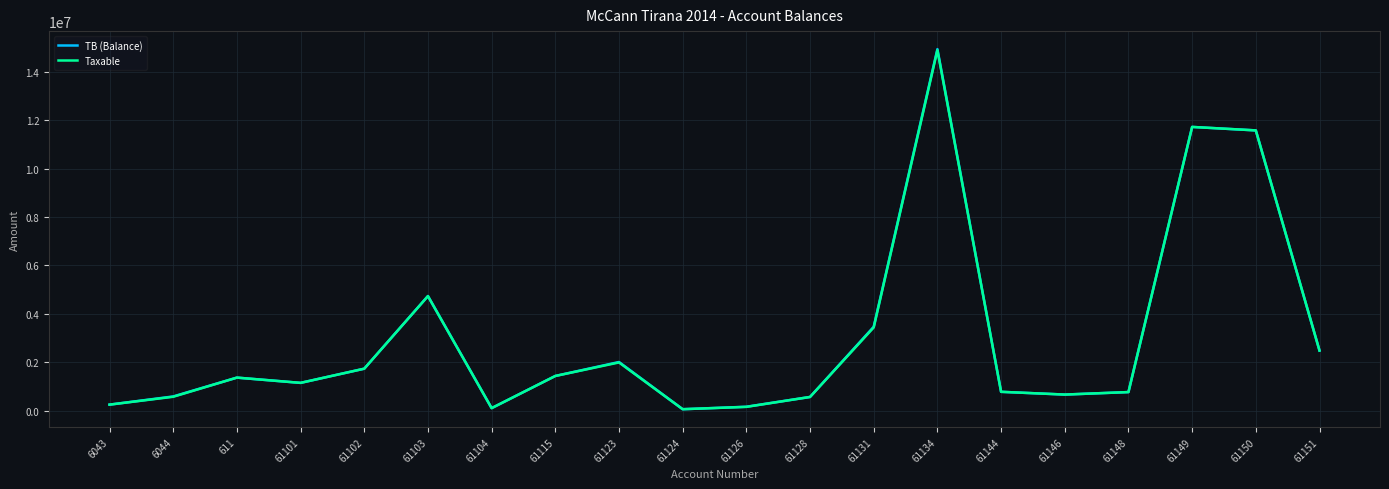

What is the difference between the maximum and second lowest values in the TB (Balance) series?

14825258.8